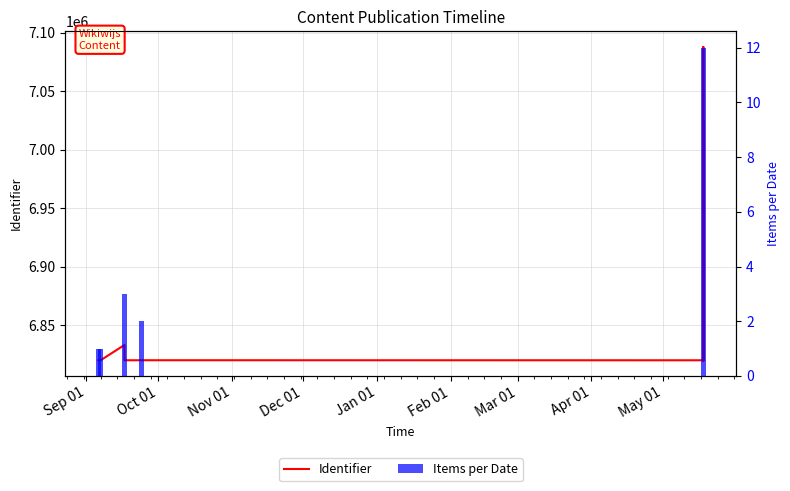

Which label corresponds to the smallest value in the chart?

2021-09-06